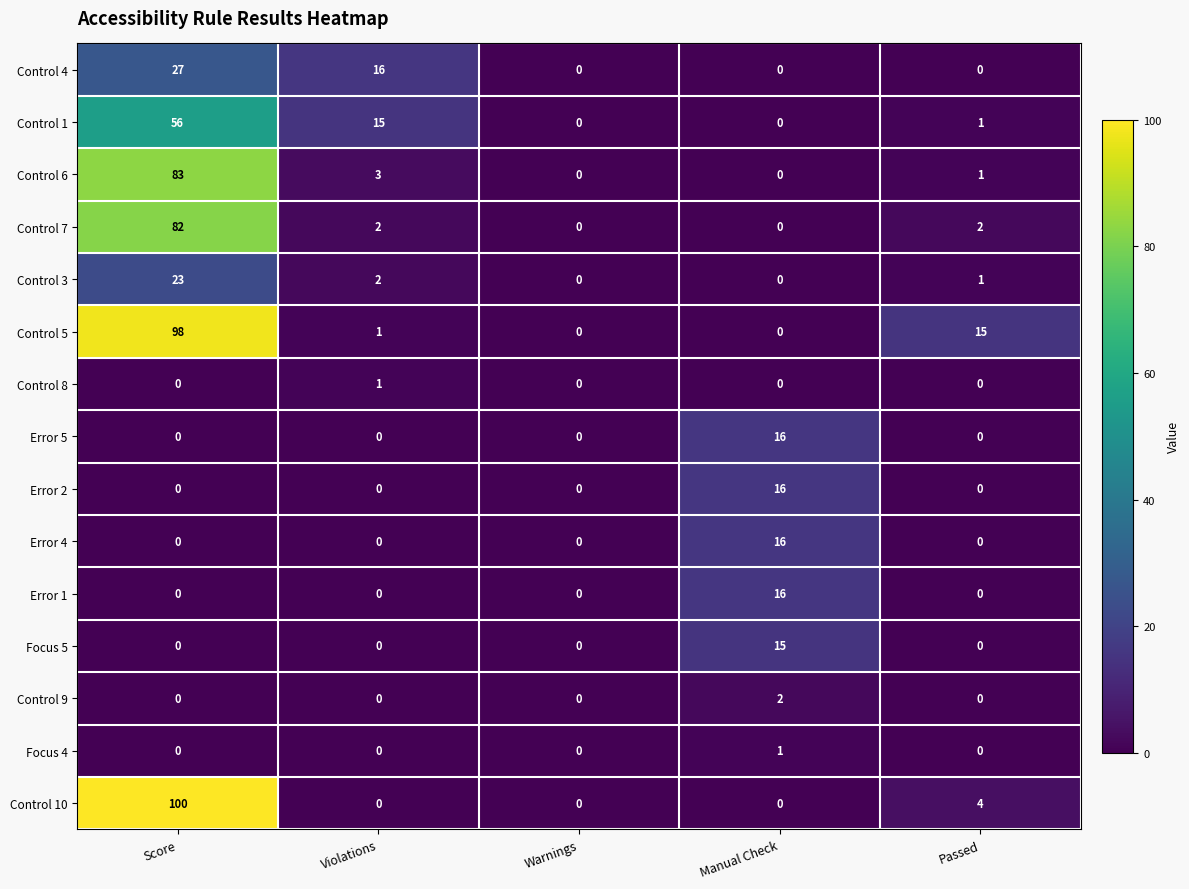

At which category is the sum across all series the highest?

Score